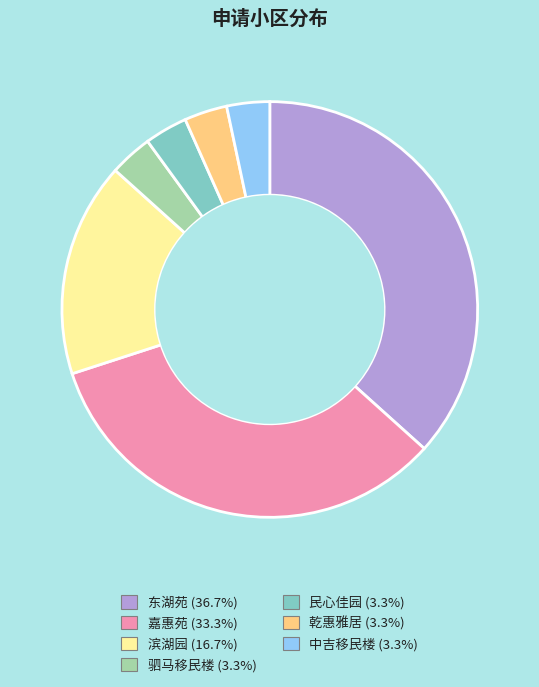

Combined, do 中吉移民楼 and 驷马移民楼 account for over 50%?

No